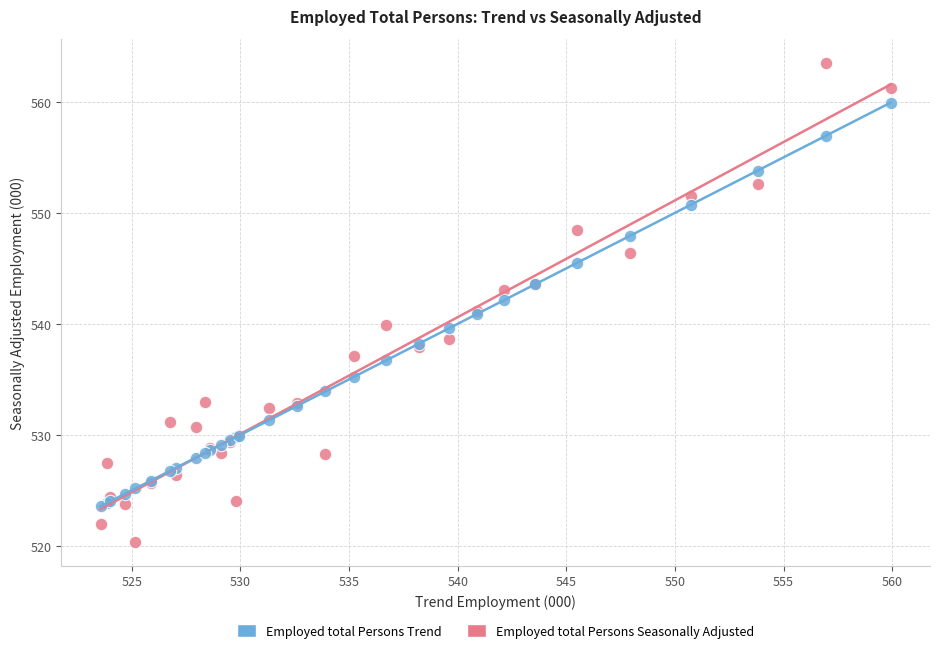

Which series reaches the minimum Y coordinate?

Employed total Persons Seasonally Adjusted